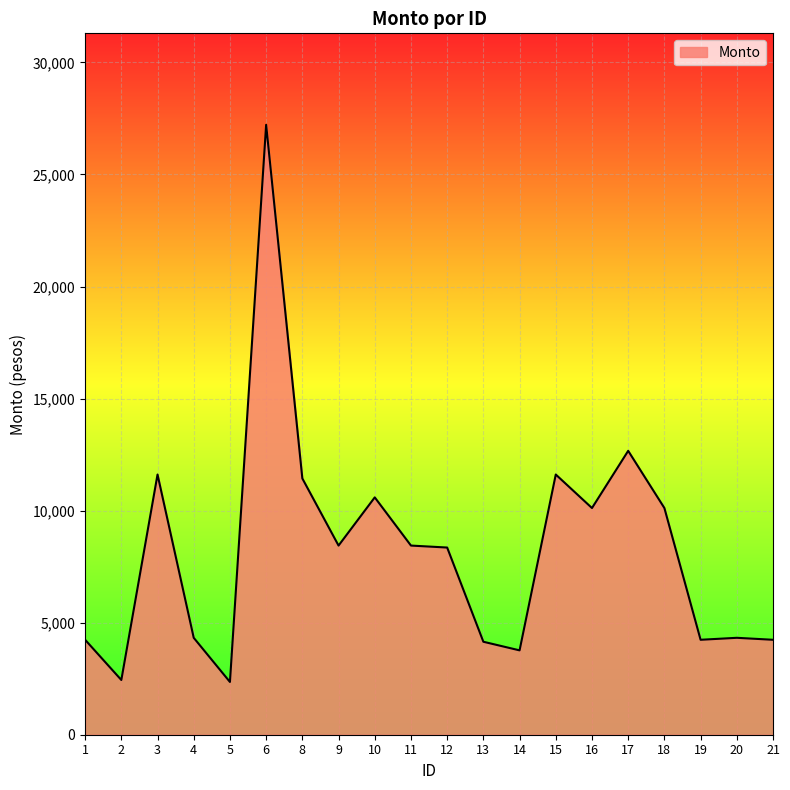

Where does the data first go above 8440?

3